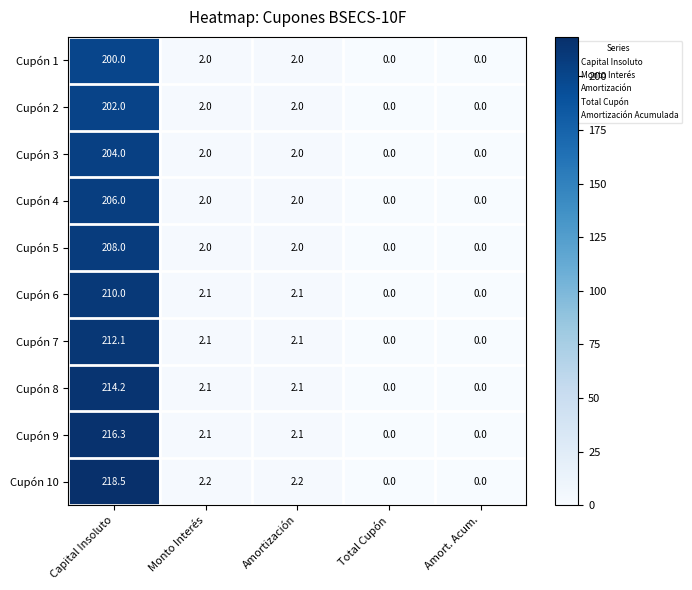

Which category has the highest value in the Cupón 10 series?

Capital Insoluto